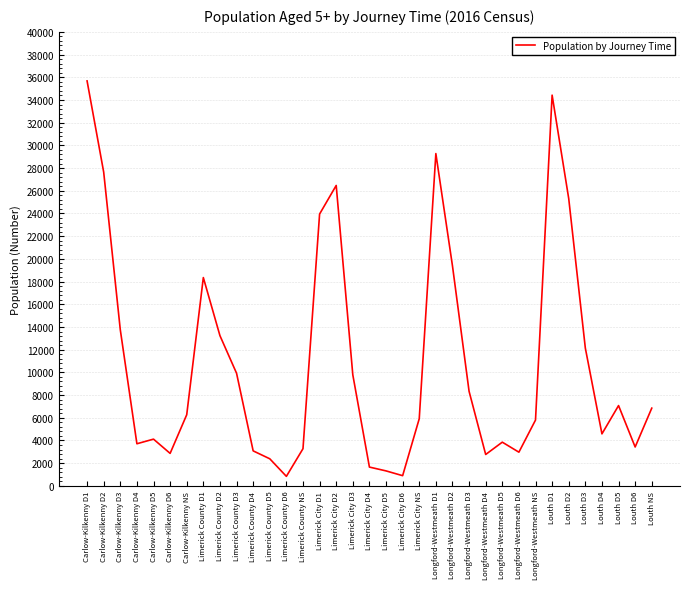

What is the ratio of the value at Louth D4 to the value at Carlow-Kilkenny D1?

0.1